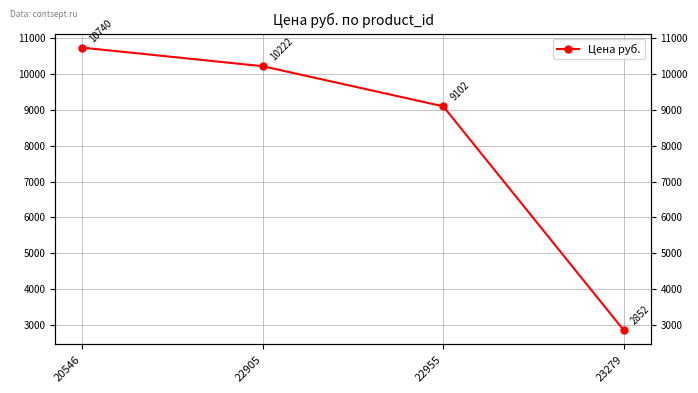

True or false: the data has more than 1 interior local peaks.

False